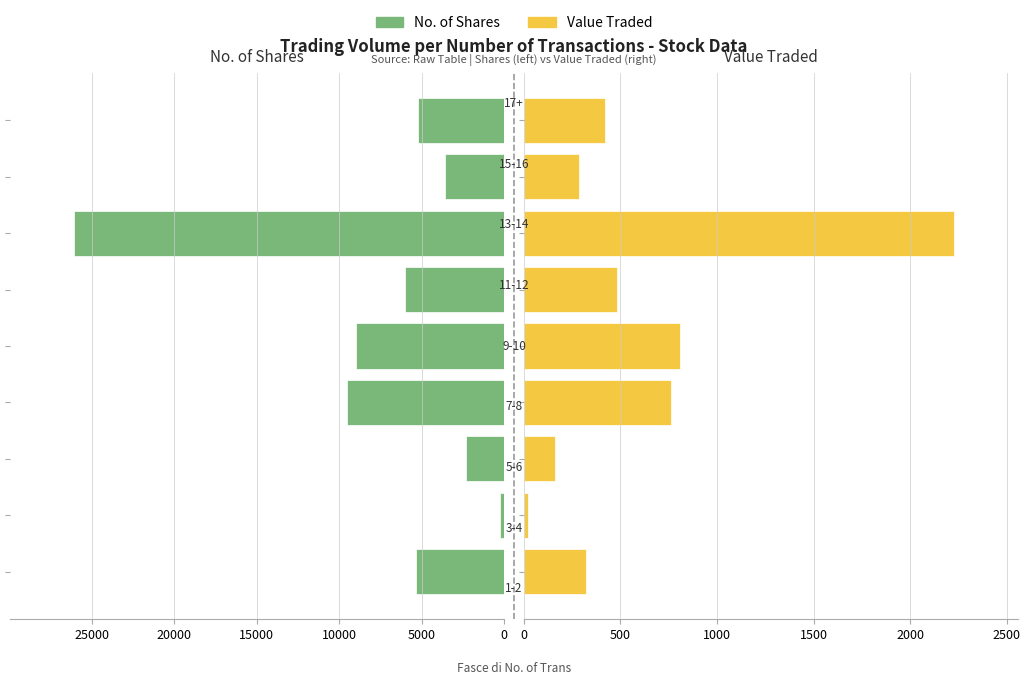

Reading left to right, list all the values displayed in this chart.

No. of Shares: 5342	274	2301	9500	9000	6021	26061	3600	5248
Value Traded: 322	21	160	760	810	482	2225	288	420